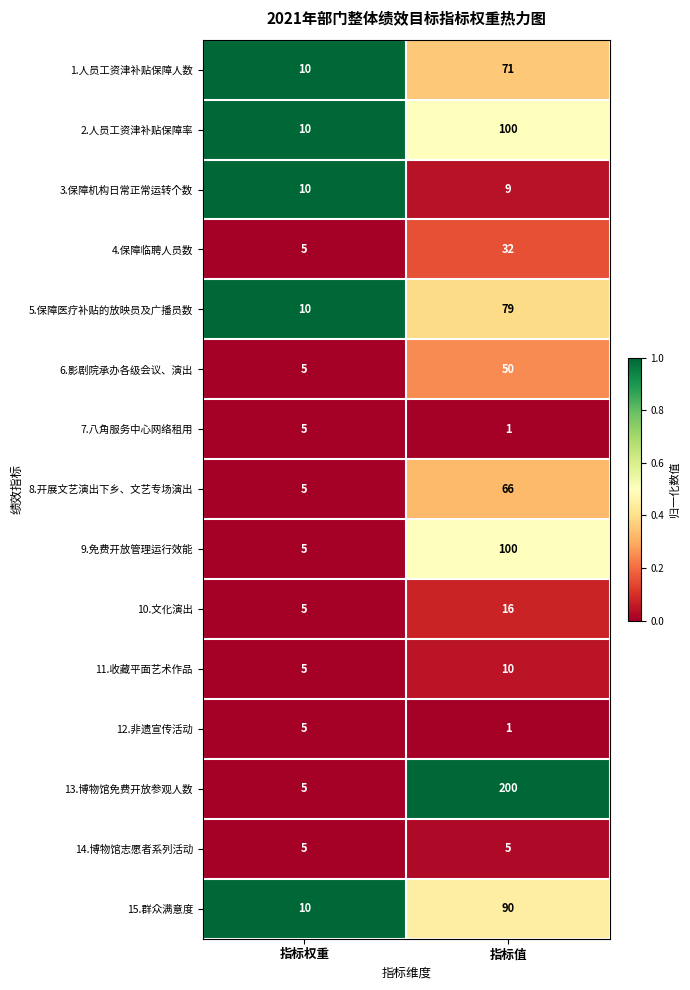

What is the difference between the 1.人员工资津补贴保障人数 values at 指标权重 and 指标值?

61